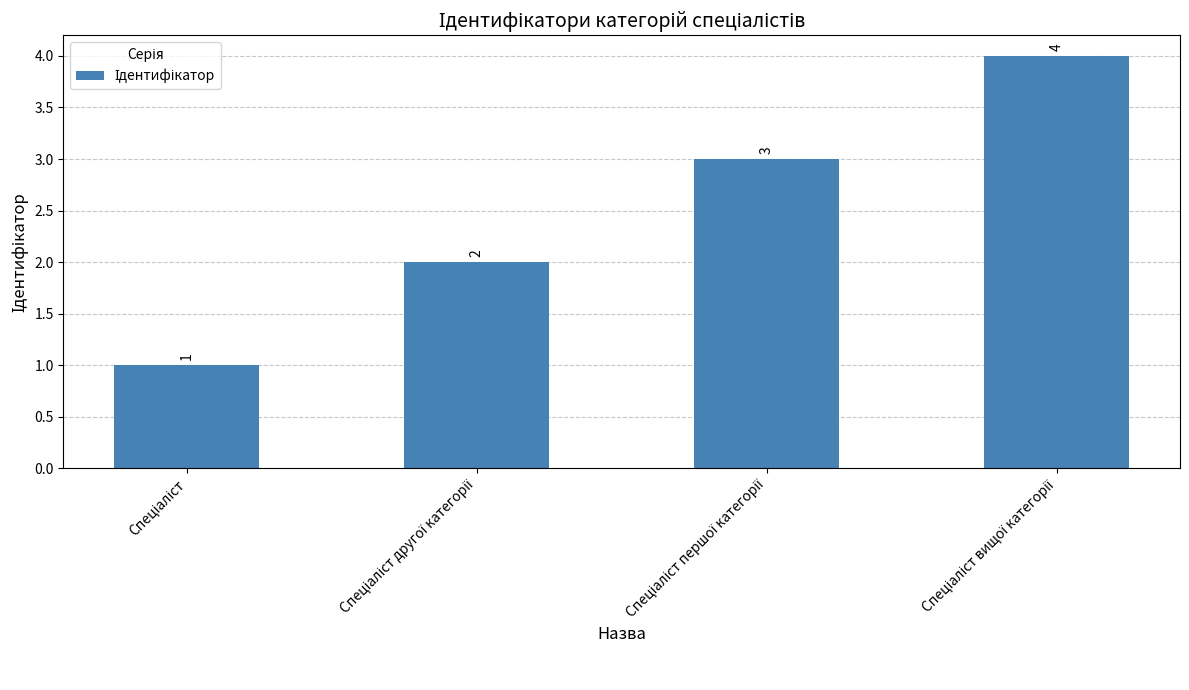

What is the sum of all values?

10